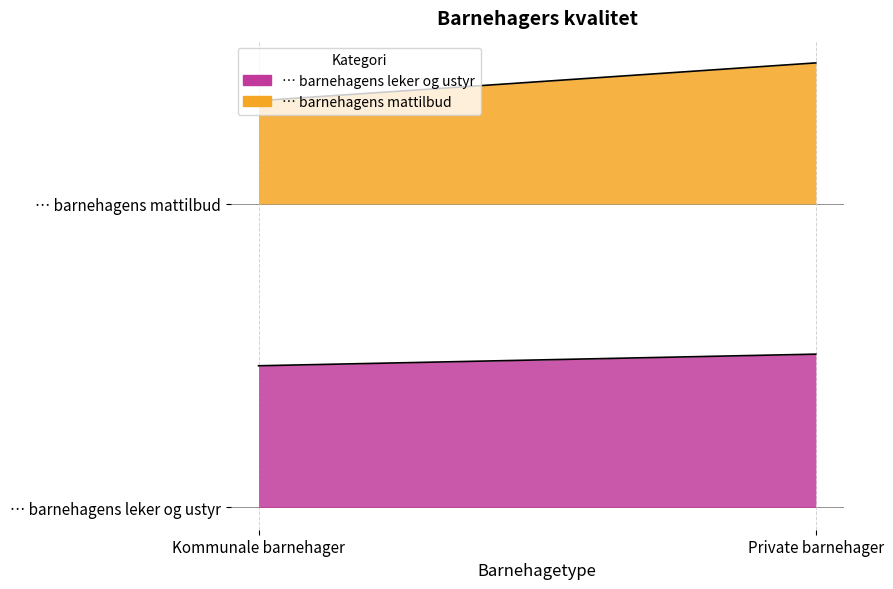

What is the total value across all series at Private barnehager?

169.7